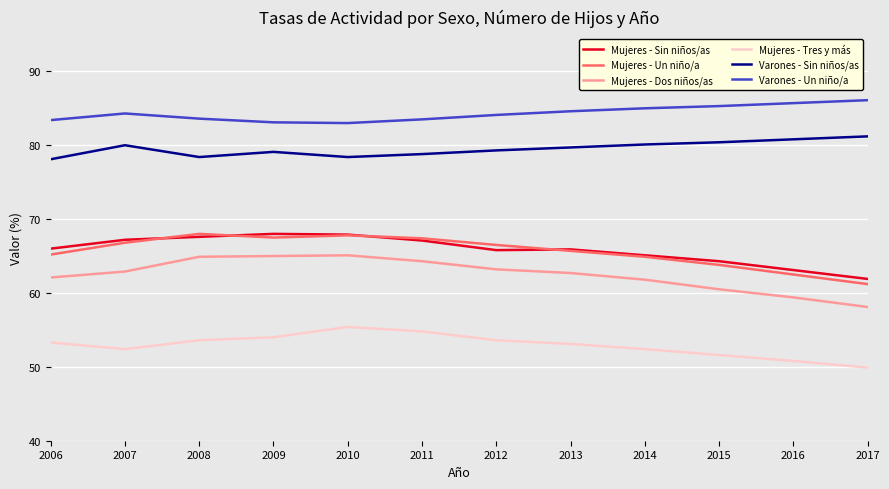

True or false: Mujeres - Tres y más and Mujeres - Sin niños/as cross at least once.

False